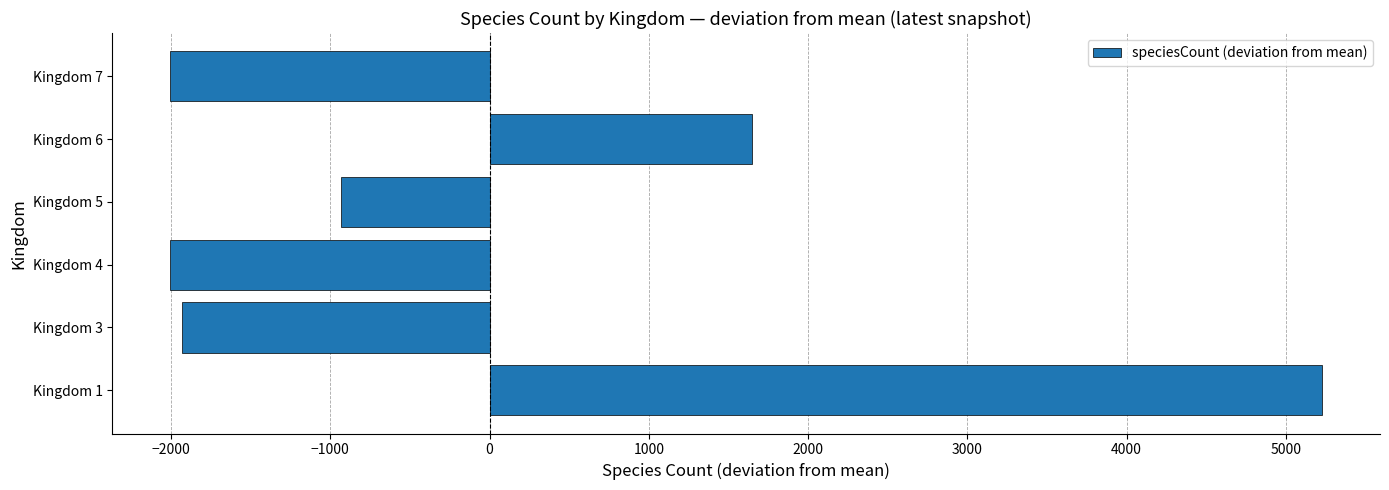

What is the minimum value shown in the chart?

-2007.2